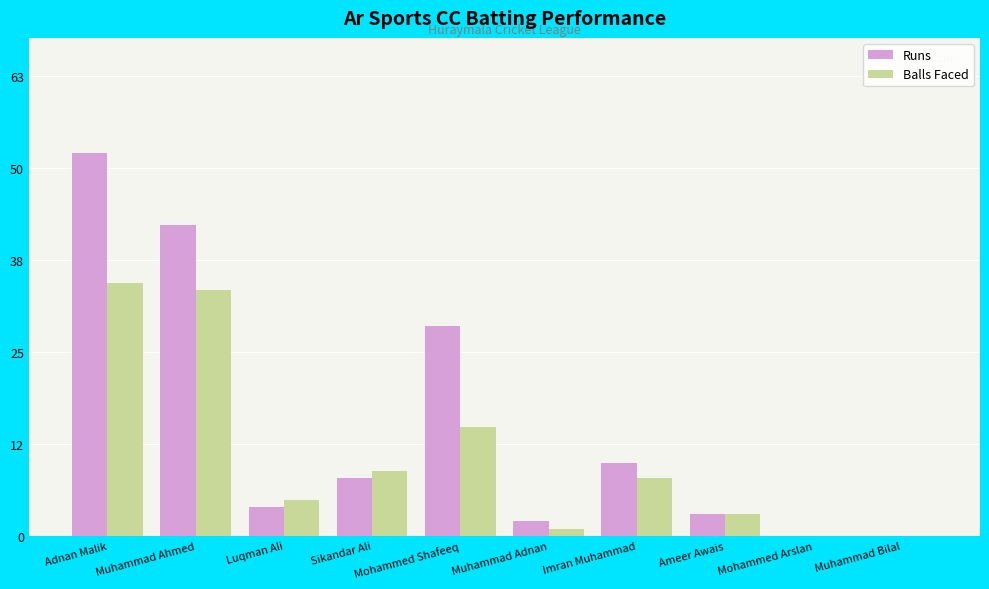

Which series changed the most between Adnan Malik and Muhammad Adnan?

Runs